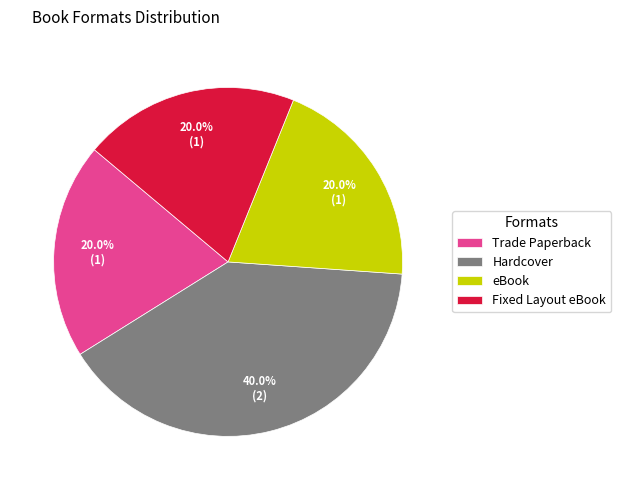

Is there a majority slice in this chart?

No